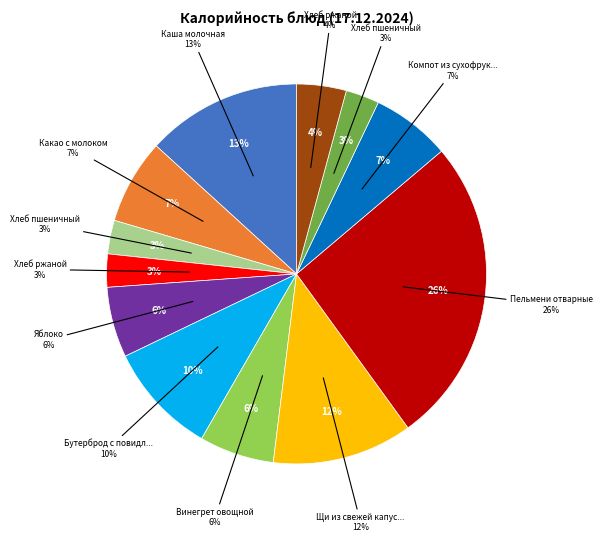

To the nearest percent, what percentage of the pie is Хлеб пшеничный (Завтрак)?

3%